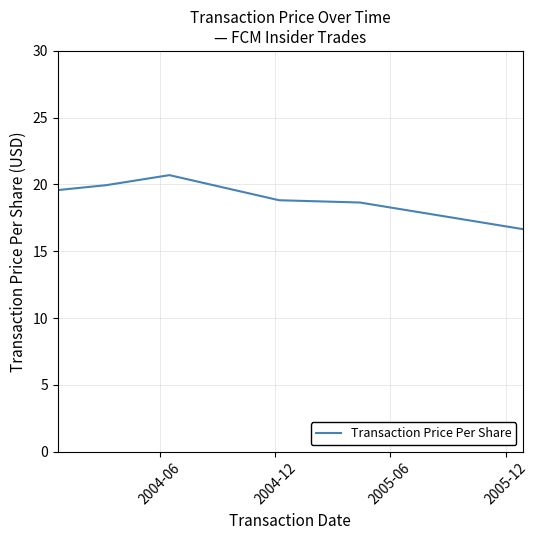

What is the greatest value displayed?

20.7